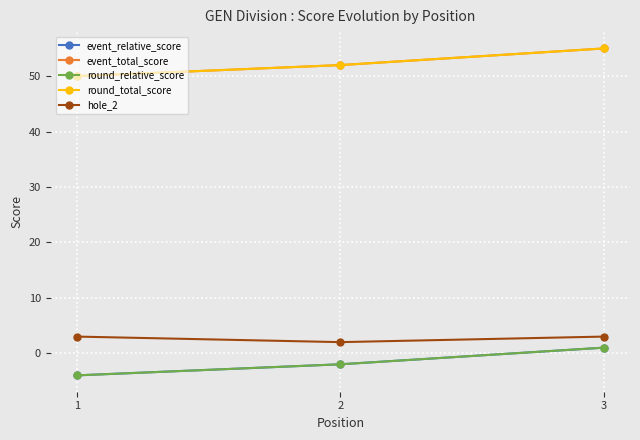

What is the value of the event_relative_score point at the 3rd from the left?

1